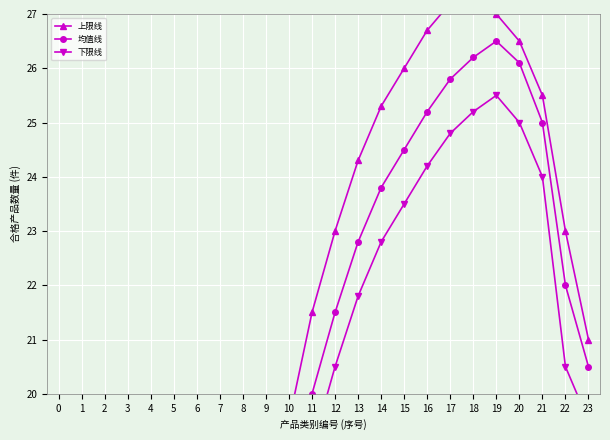

What is the total value across all series at 17?

77.8